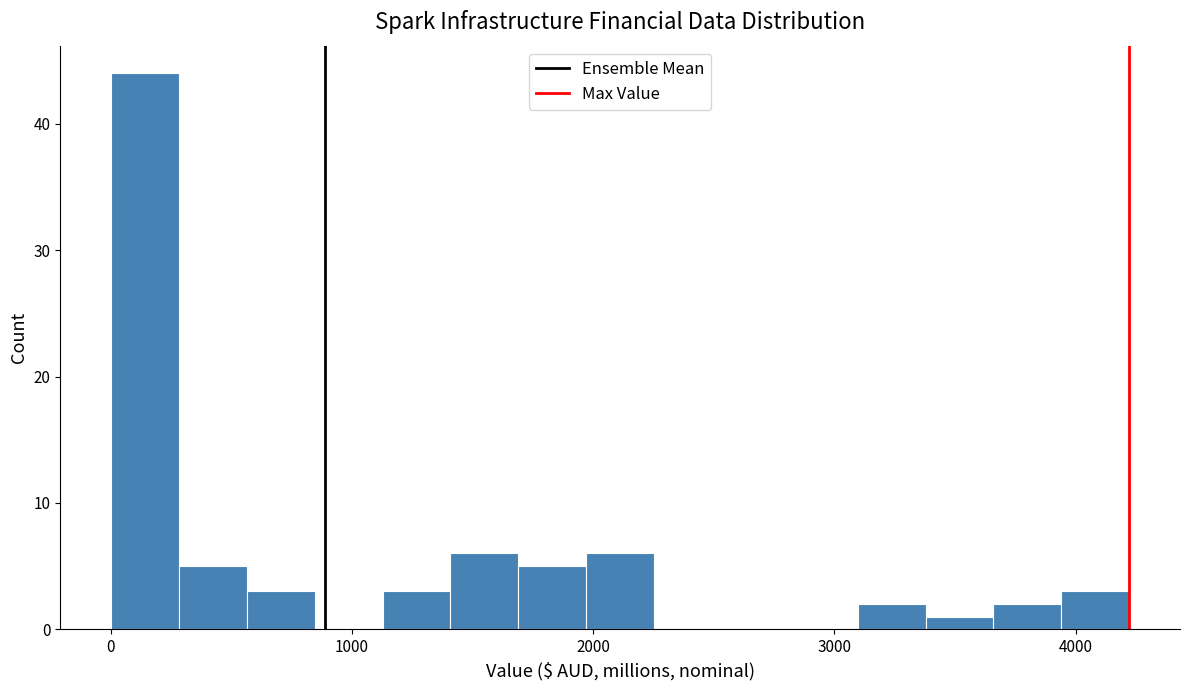

Read against the x-axis, roughly where is the centre of the tallest bar?

100